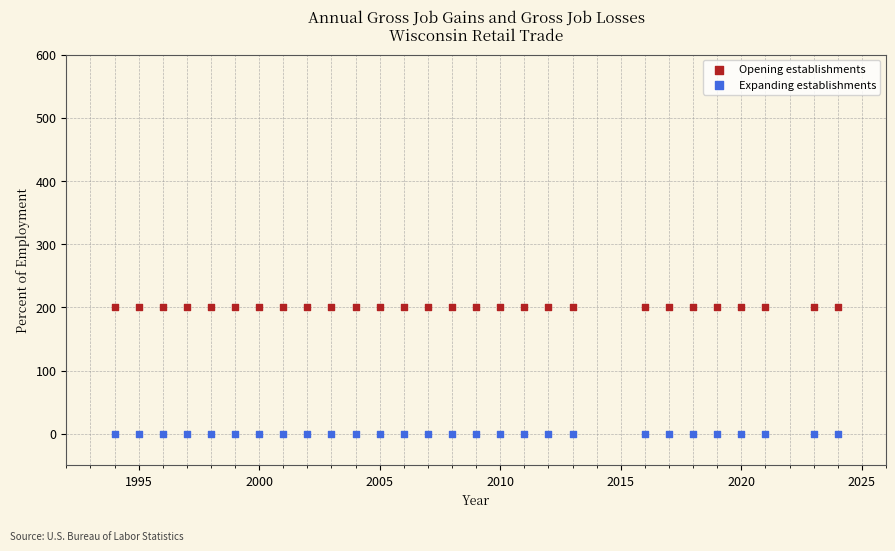

Which series reaches the minimum Y coordinate?

Expanding establishments